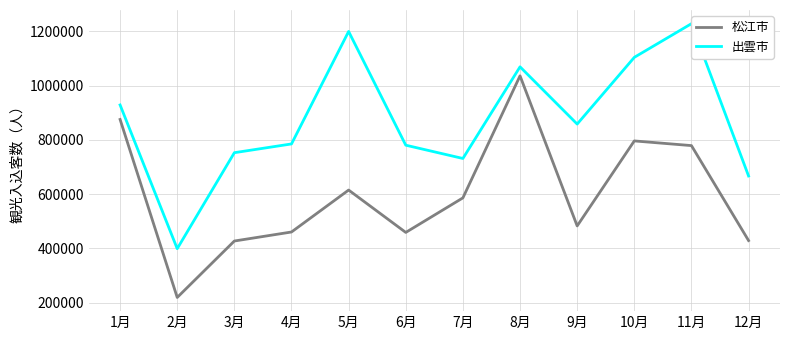

True or false: 出雲市 and 松江市 intersect in this chart.

False